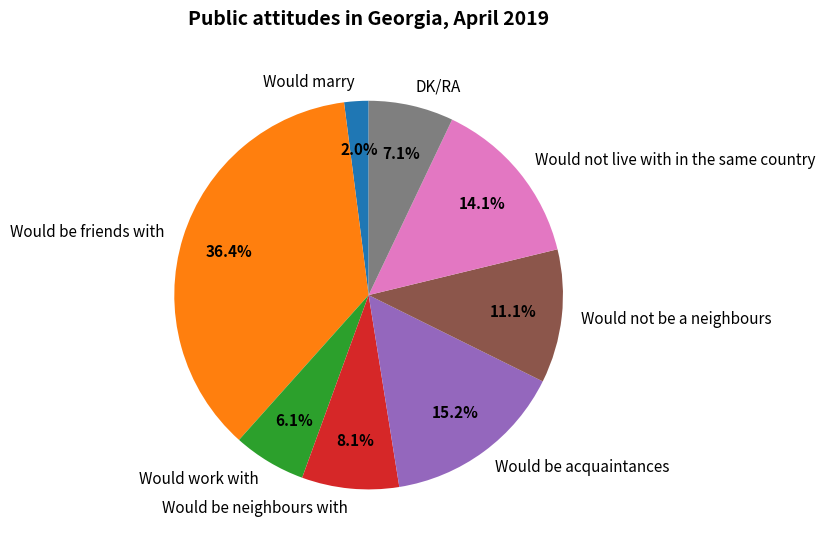

Which has a higher value, Would not be a neighbours or Would marry?

Would not be a neighbours